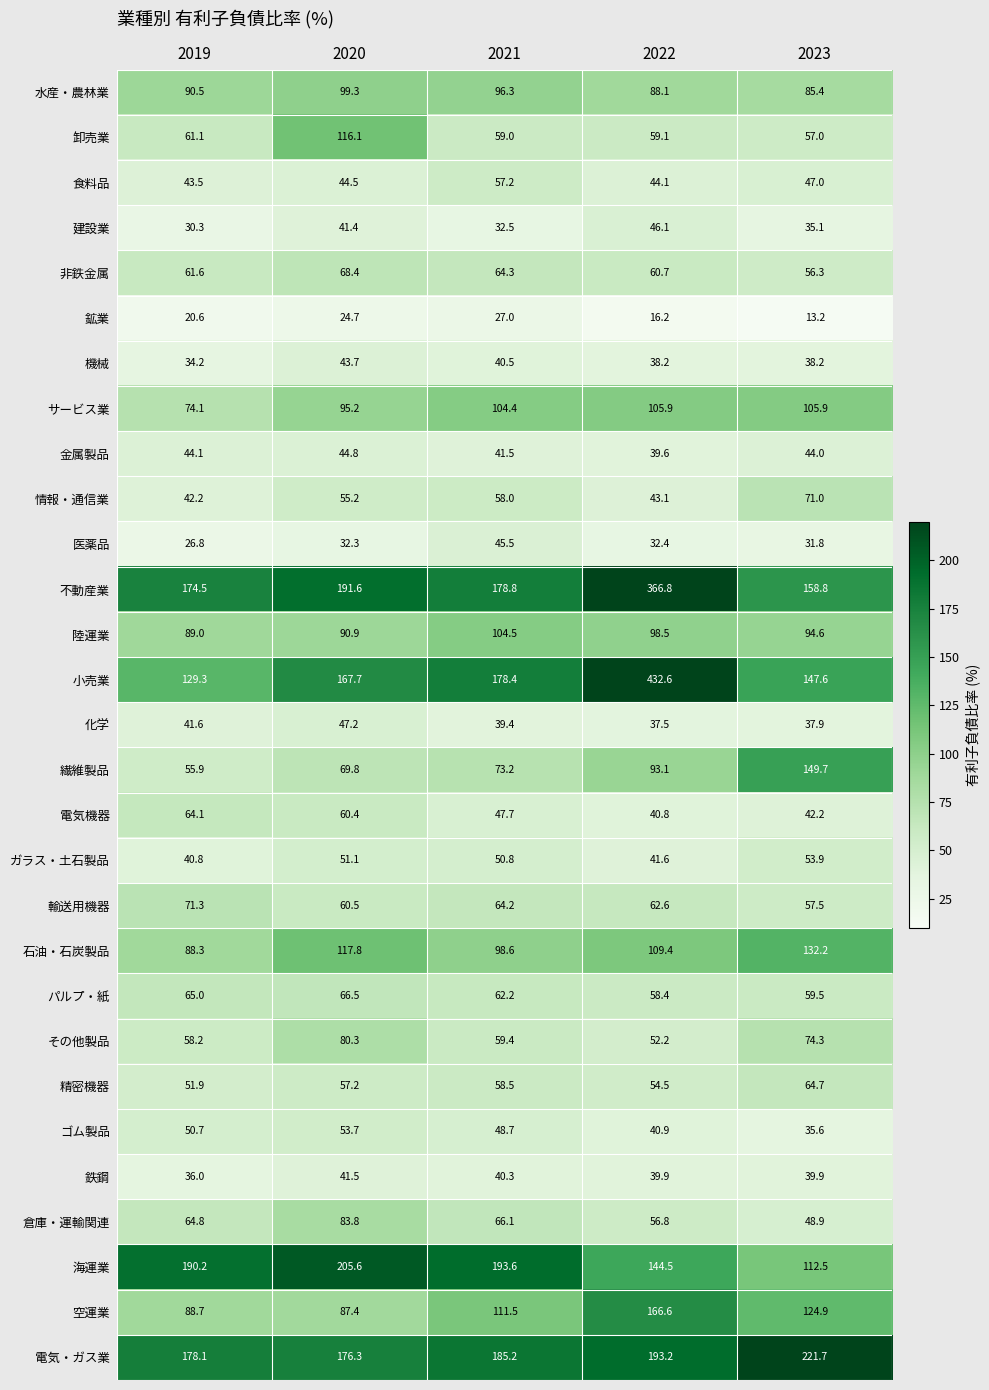

What value does the 医薬品 series have at 2020?

32.3